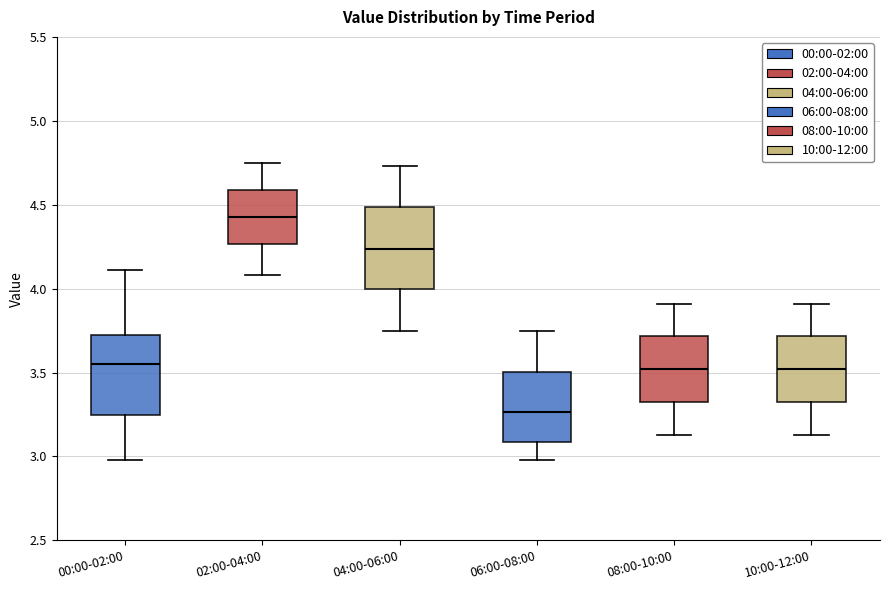

Reading left to right, transcribe this box plot: for each box, give where its median line is, the range the box spans, and where its two whiskers end, as read against the y-axis. The values are not printed on the chart, so give them approximately, as read against the axis.

00:00-02:00: median 3.55, box 3.25 to 3.70, whiskers 3.00 to 4.10
02:00-04:00: median 4.45, box 4.25 to 4.60, whiskers 4.10 to 4.75
04:00-06:00: median 4.25, box 4.00 to 4.50, whiskers 3.75 to 4.75
06:00-08:00: median 3.25, box 3.10 to 3.50, whiskers 3.00 to 3.75
08:00-10:00: median 3.50, box 3.35 to 3.70, whiskers 3.15 to 3.90
10:00-12:00: median 3.50, box 3.35 to 3.70, whiskers 3.15 to 3.90